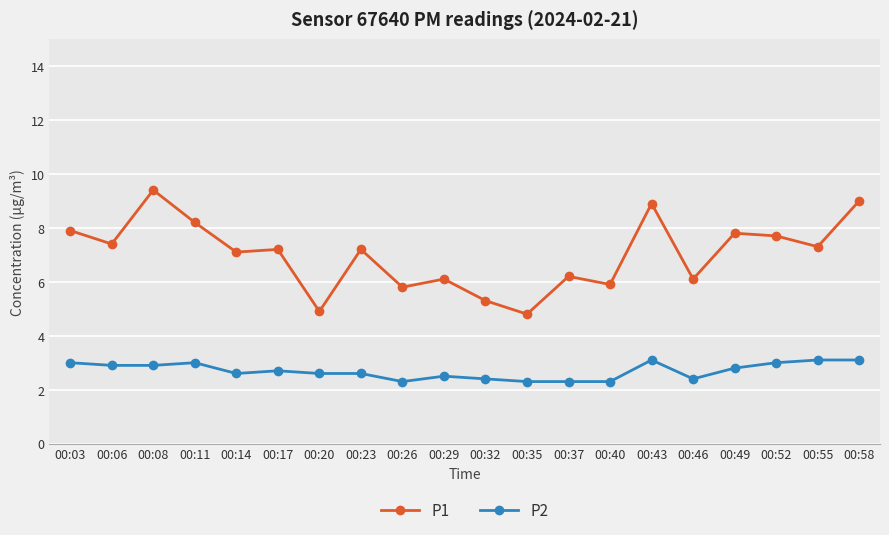

What is the lowest value of the P1 series?

4.8